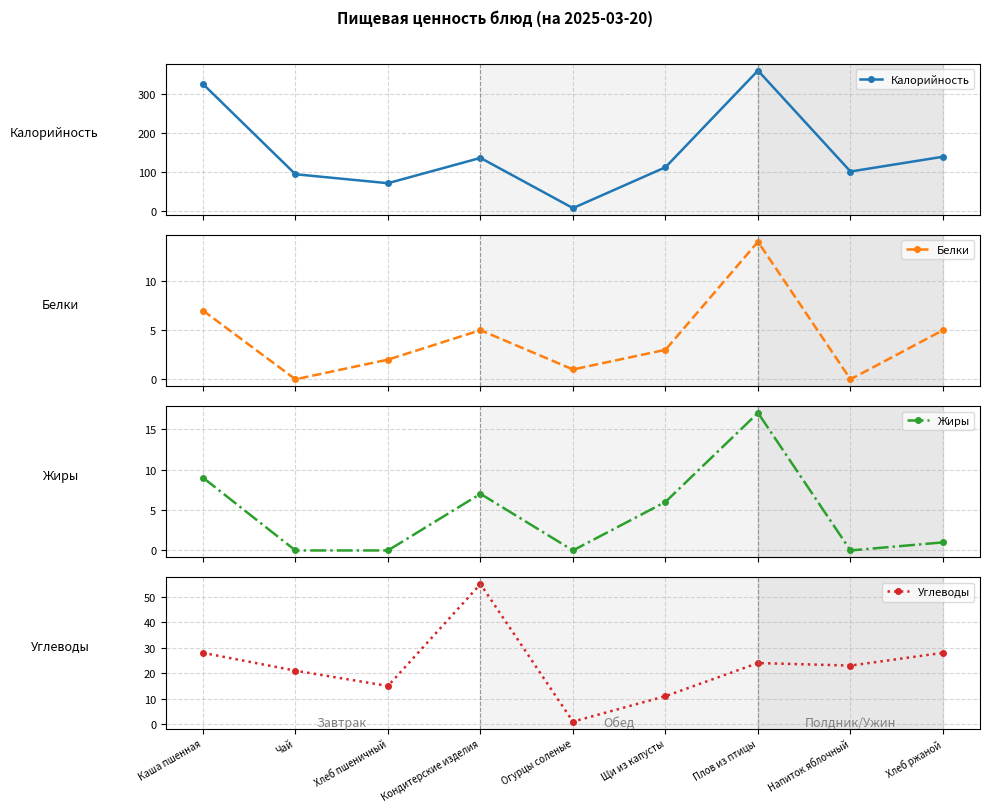

At which label does Углеводы reach its peak?

Кондитерские изделия